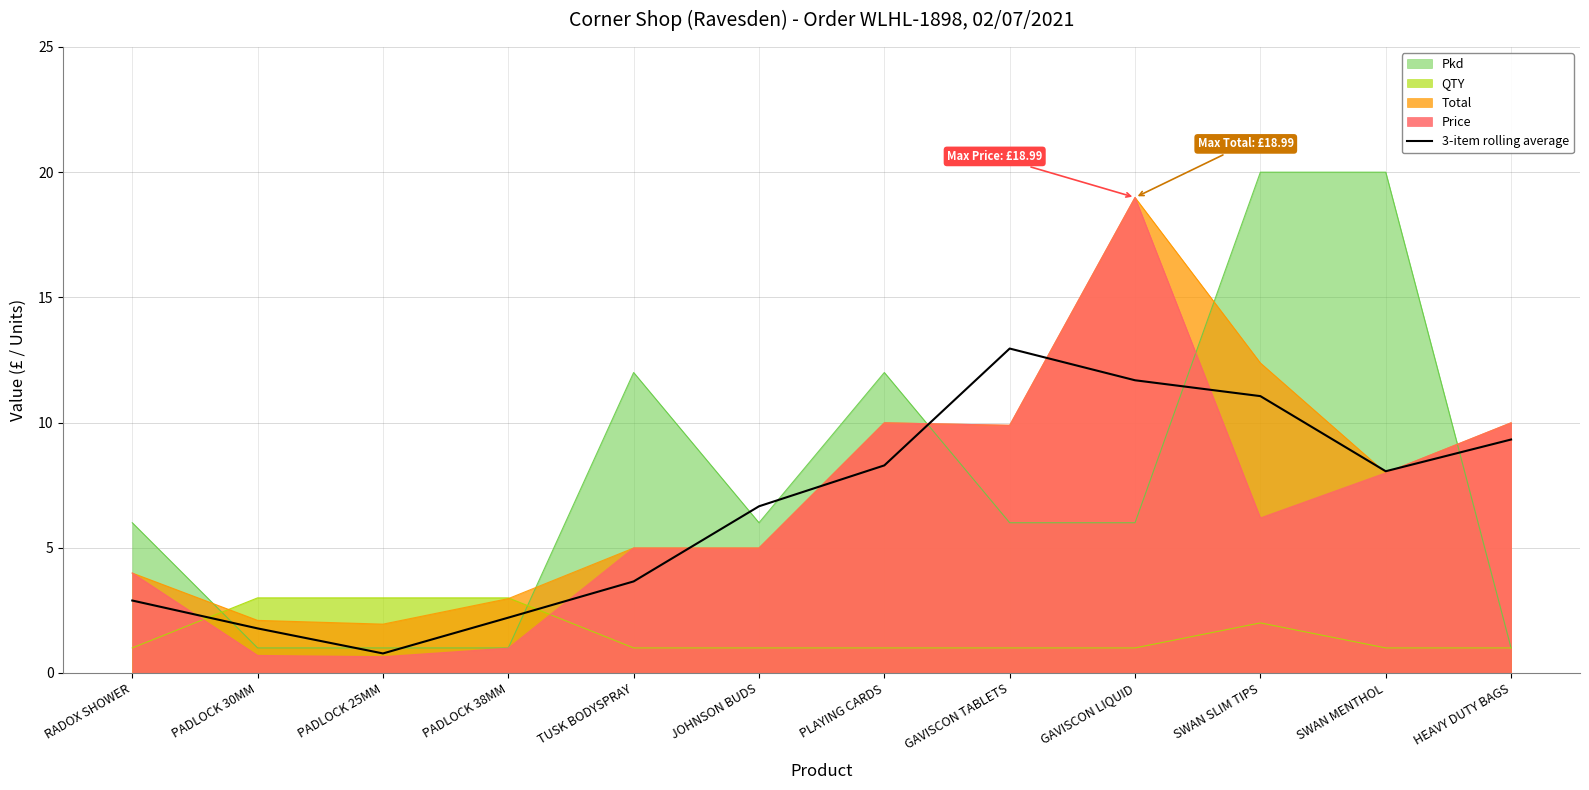

What is the label of the 7th point from the right?

JOHNSON BUDS